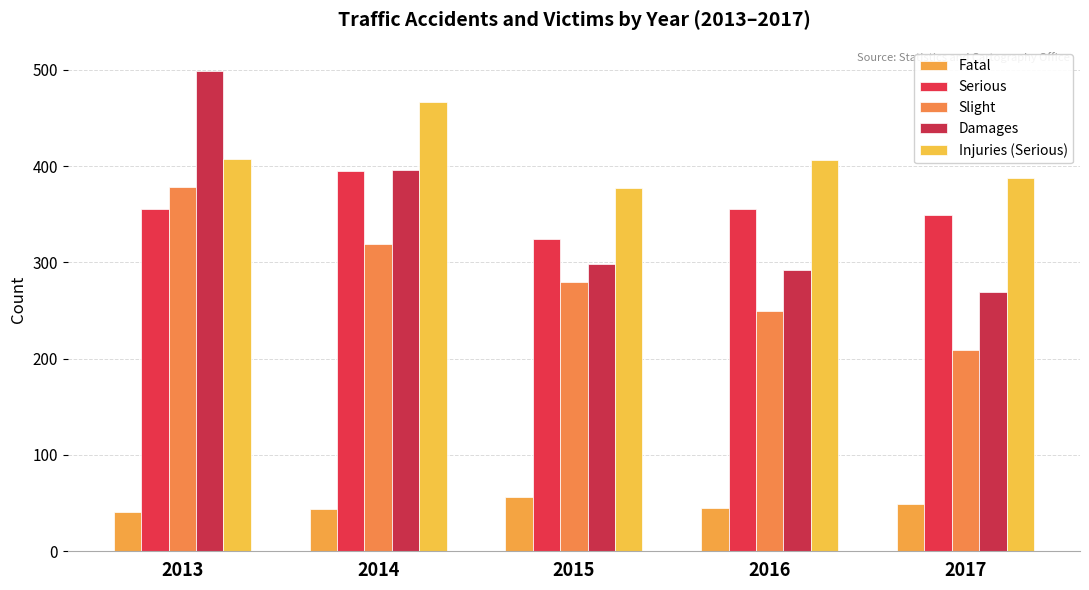

What is the difference between the second highest and second lowest values in the Slight series?

69